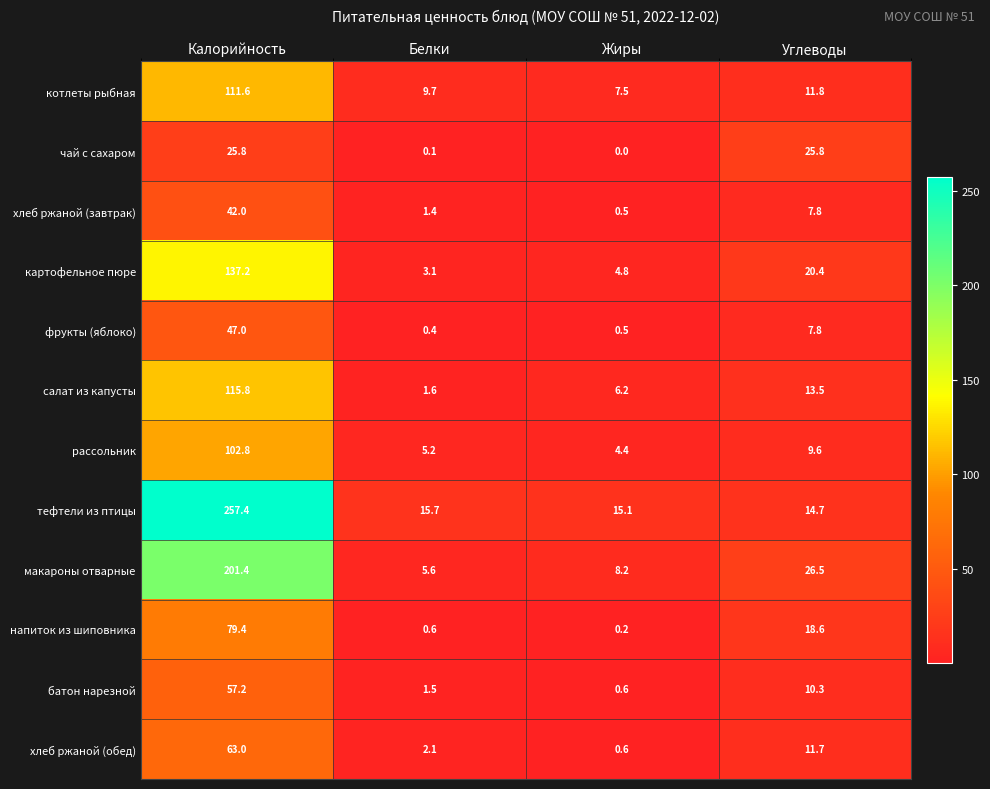

True or false: хлеб ржаной (обед) has a value of 1.0 at Жиры.

False